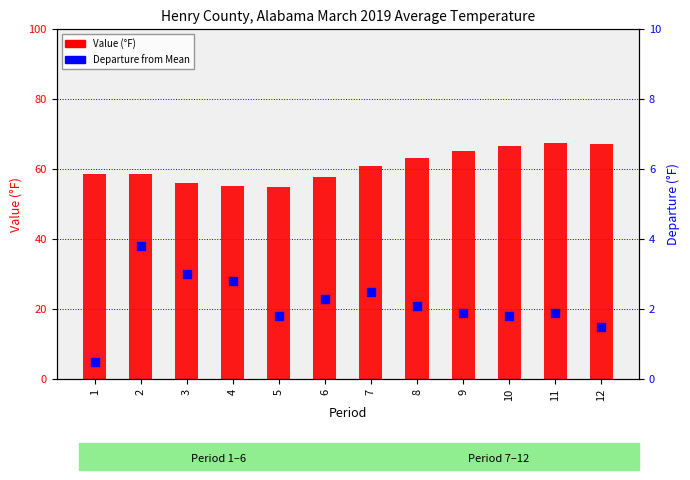

Which series has the widest spread of Y values?

Value